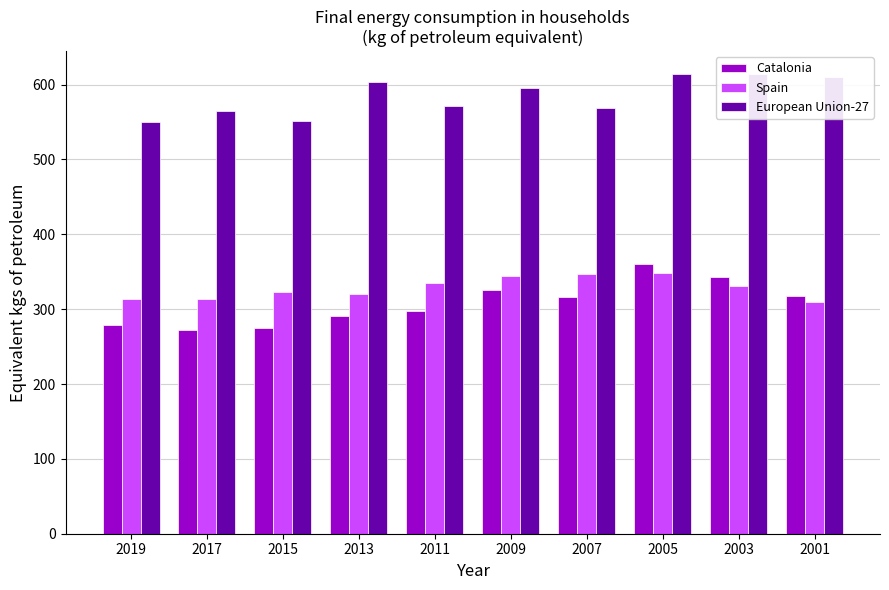

How many series are shown in this chart?

3